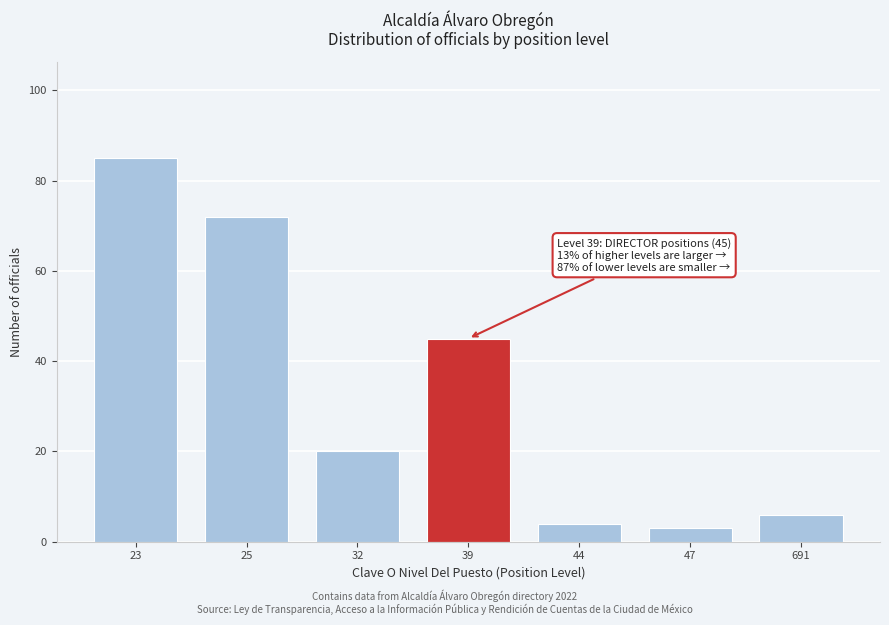

Reading right to left, list all the values displayed in this chart.

691=6	47=3	44=4	39=45	32=20	25=72	23=85